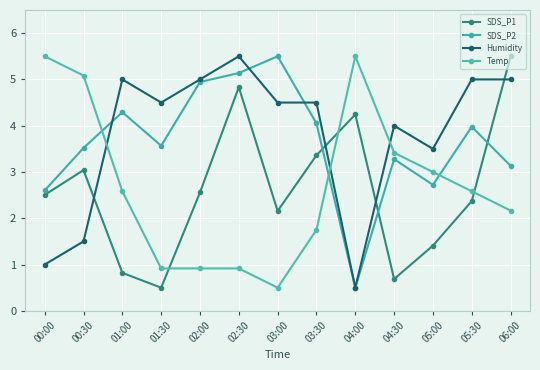

How many lines are shown in the chart?

4